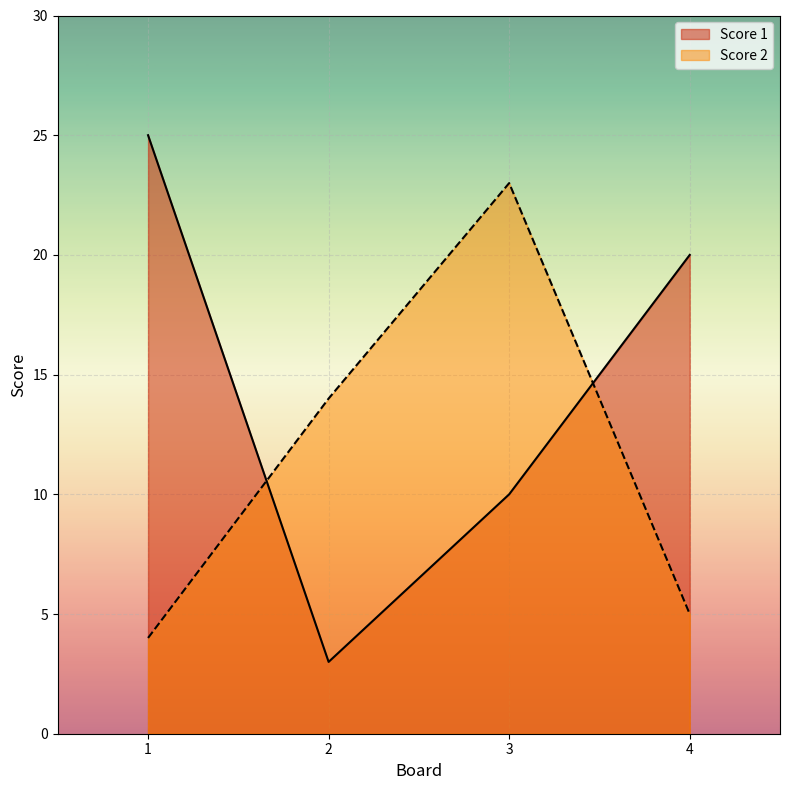

What is the approximate value of Score 2 at 1?

4